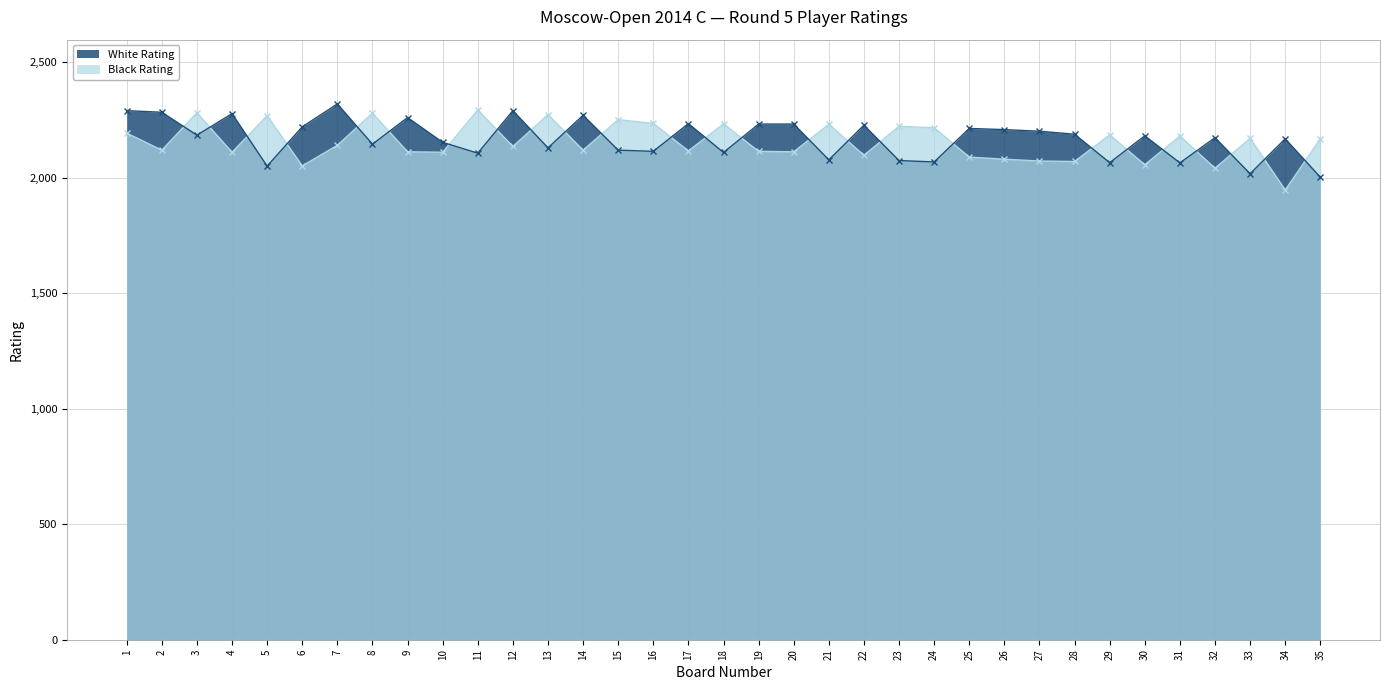

At which category is the sum across all series the highest?

1